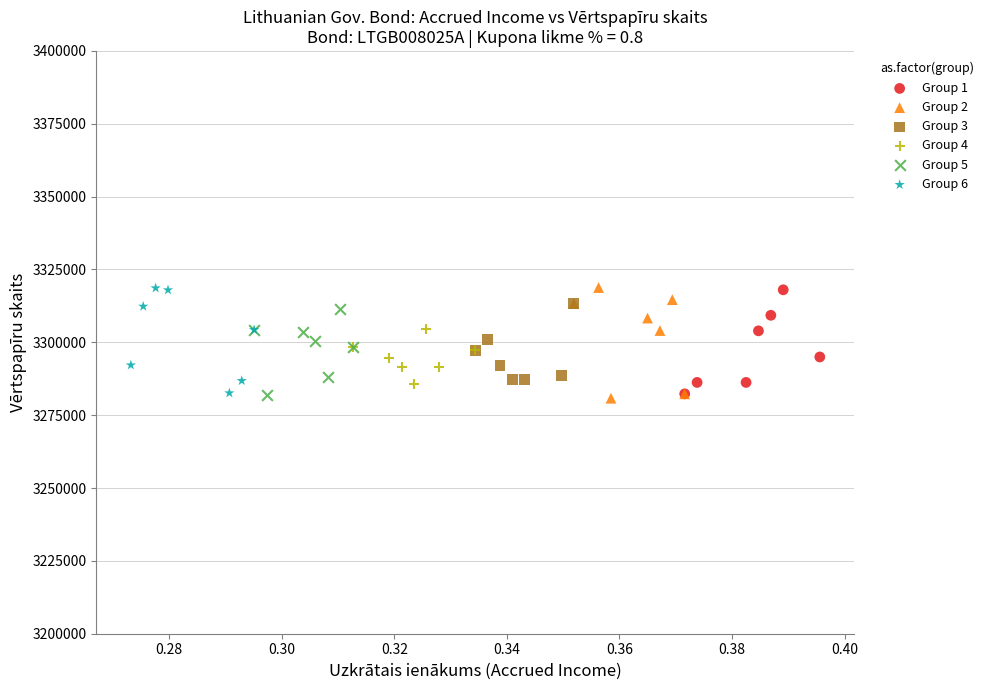

What are all the series names shown in the legend?

Group 1, Group 2, Group 3, Group 4, Group 5, Group 6